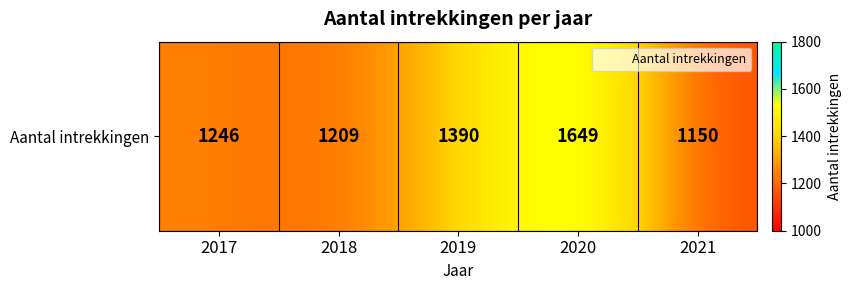

How many series are shown in this chart?

1